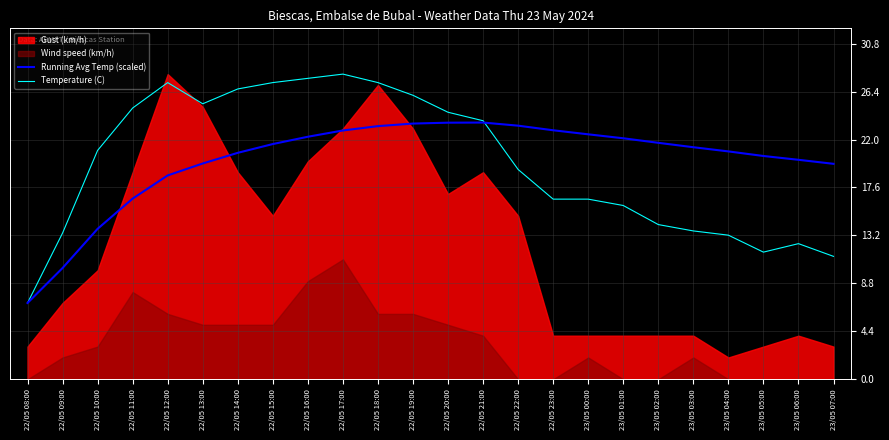

What is the difference between the Running Avg Temp (scaled) values at 22/05 19:00 and 22/05 18:00?

0.2